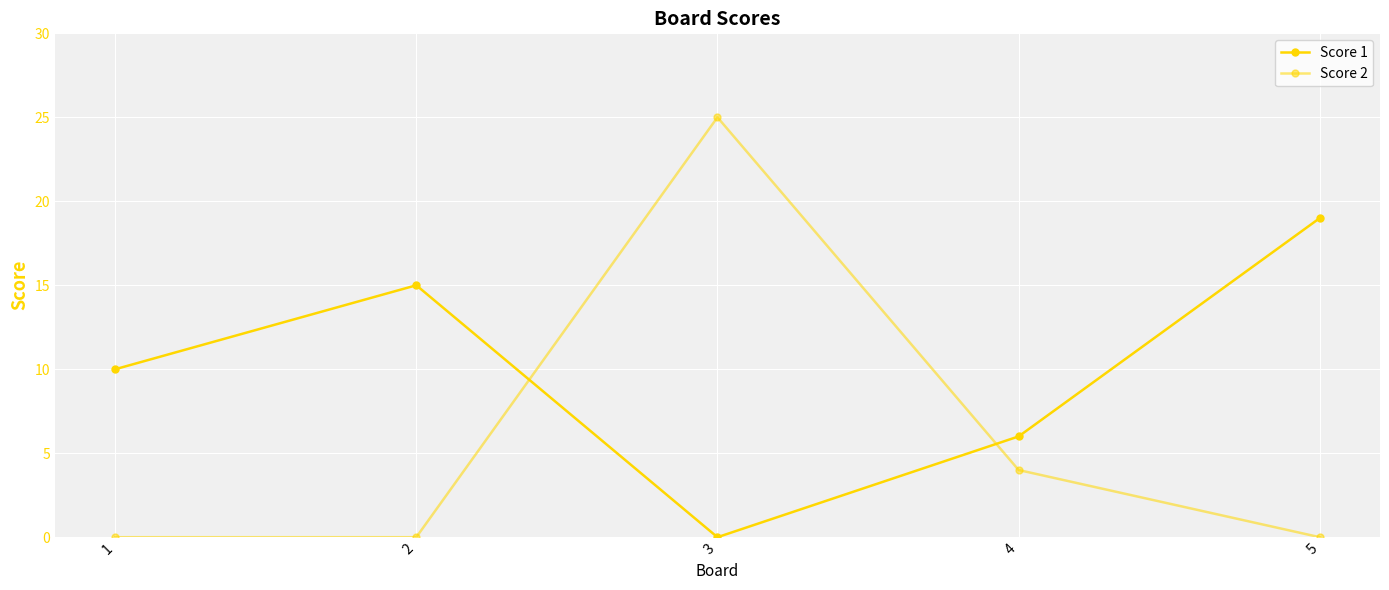

How many times do Score 1 and Score 2 cross each other?

2